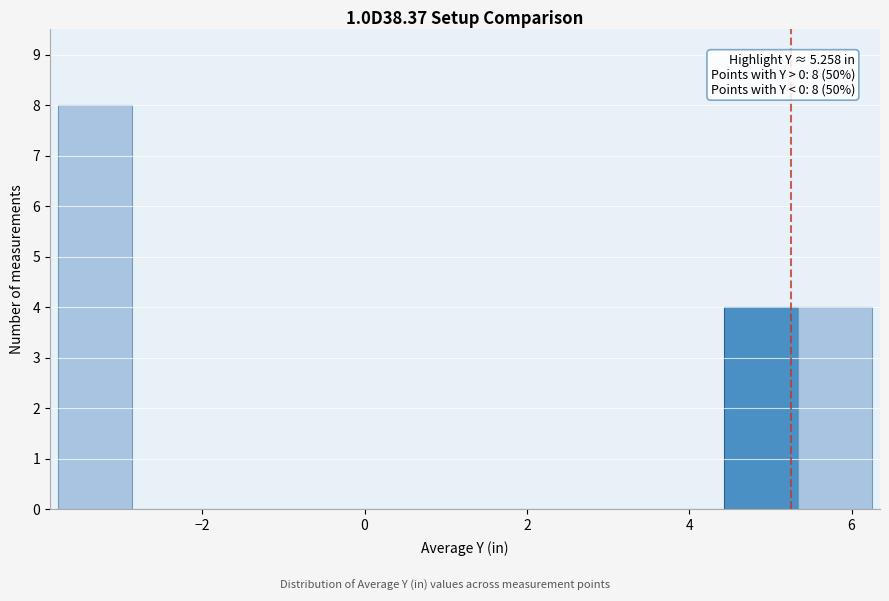

Which range on the x-axis has the tallest bar?

-3.8 to -2.8